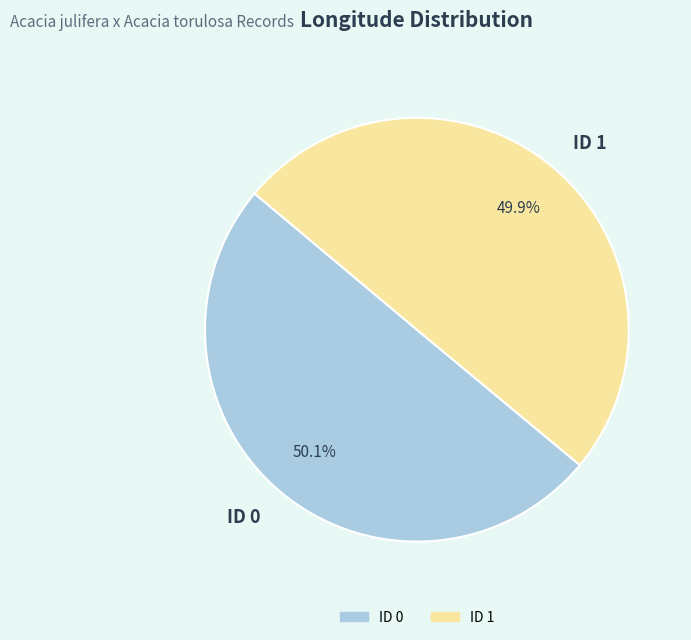

True or false: ID 1 accounts for 41% of the total.

False